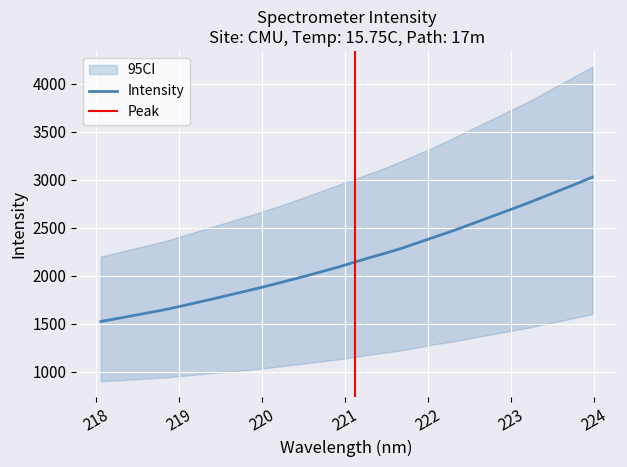

List the labels in order of value, smallest first.

218.0596, 218.2508, 218.442, 218.6332, 218.8244, 219.0156, 219.2067, 219.3979, 219.589, 219.7801, 219.9712, 220.1623, 220.3533, 220.5444, 220.7354, 220.9264, 221.1174, 221.3083, 221.4993, 221.6902, 221.8812, 222.0721, 222.263, 222.4538, 222.6447, 222.8355, 223.0264, 223.2172, 223.408, 223.5987, 223.7895, 223.9802